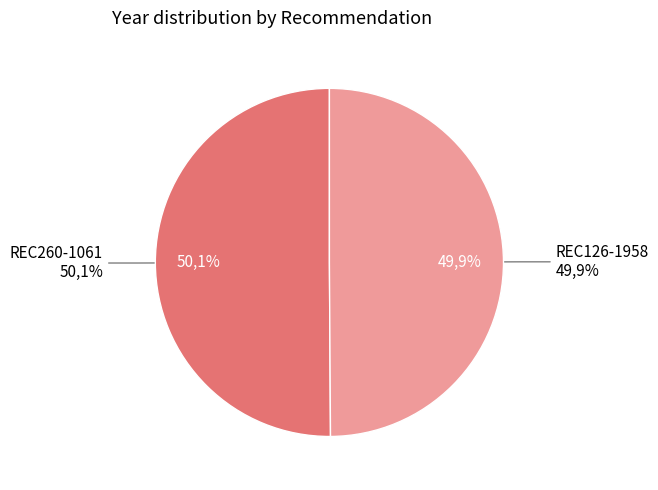

What percentage do REC260-1061 and REC126-1958 together represent?

100.0%